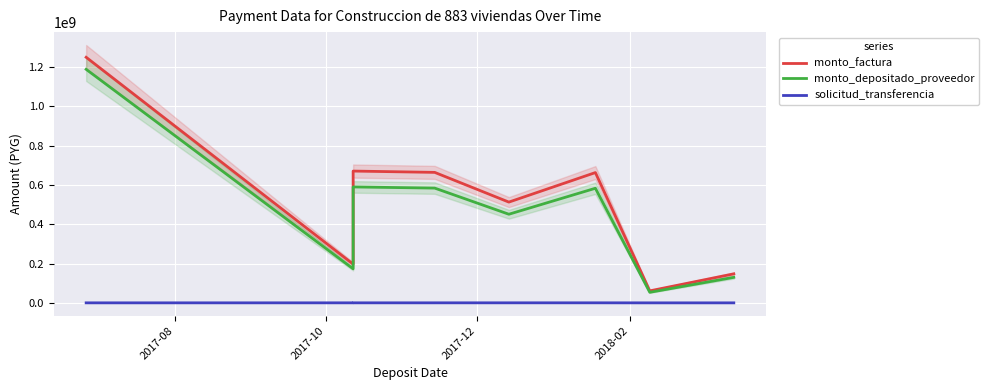

True or false: monto_depositado_proveedor has a value of 28676003 at 6.

False